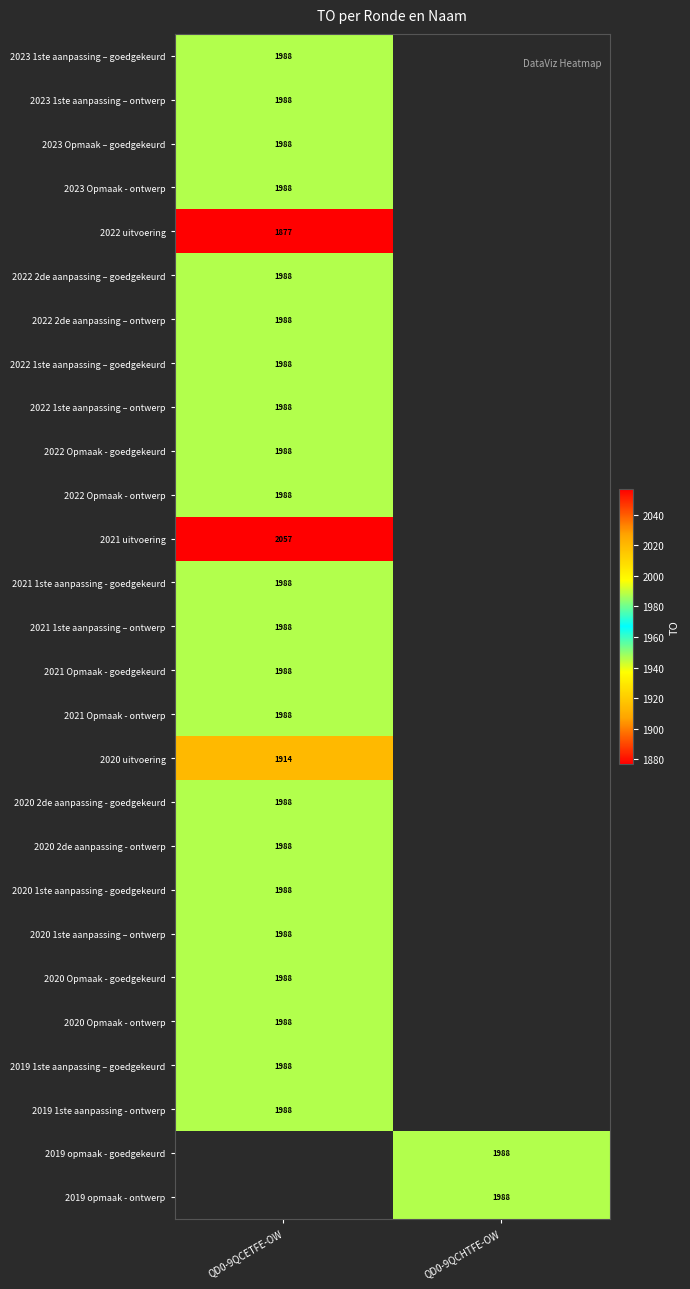

Is it true that 2019 opmaak - goedgekeurd equals 876 at QD0-9QCHTFE-OW?

False